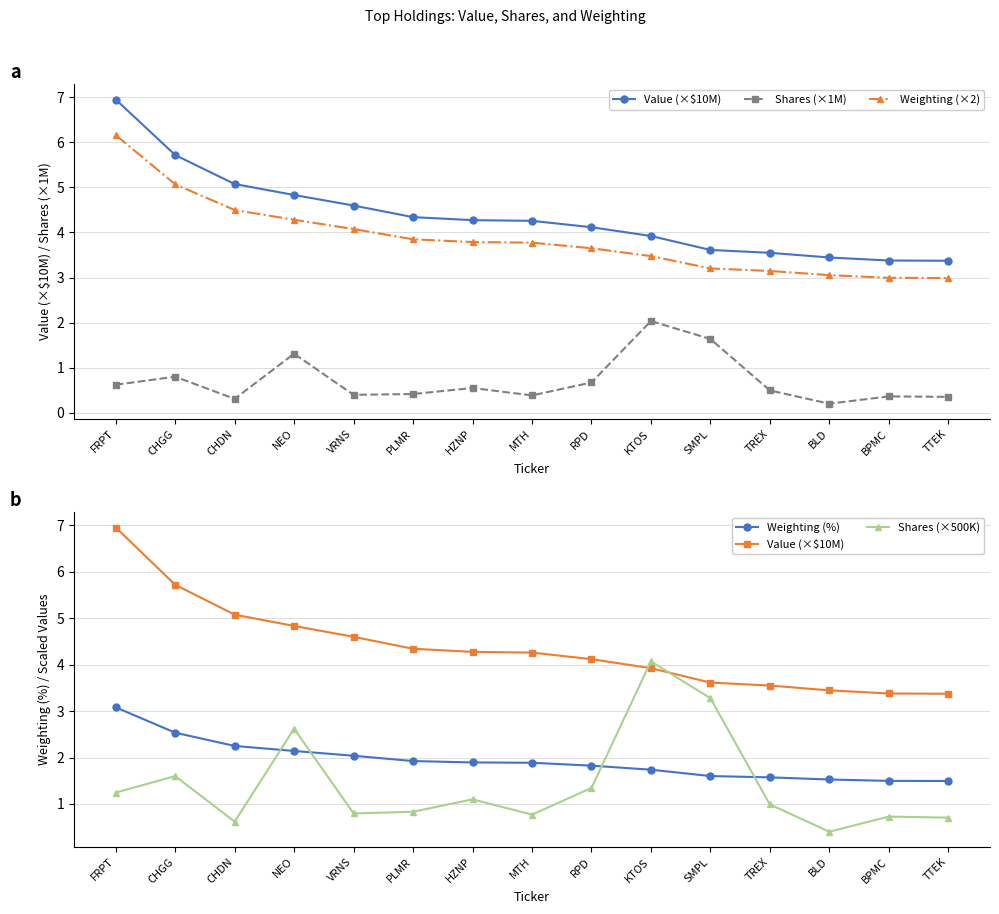

What are all the series names shown in the legend?

Value (×$10M), Shares (×1M), Weighting (×2), Weighting (%), Shares (×500K)